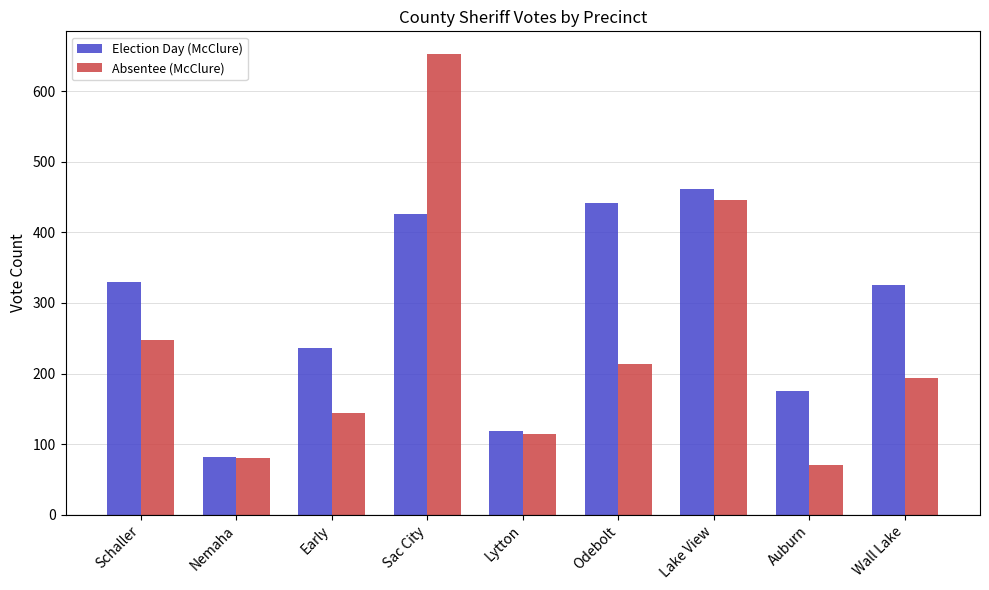

What is the minimum value shown in the chart?

71